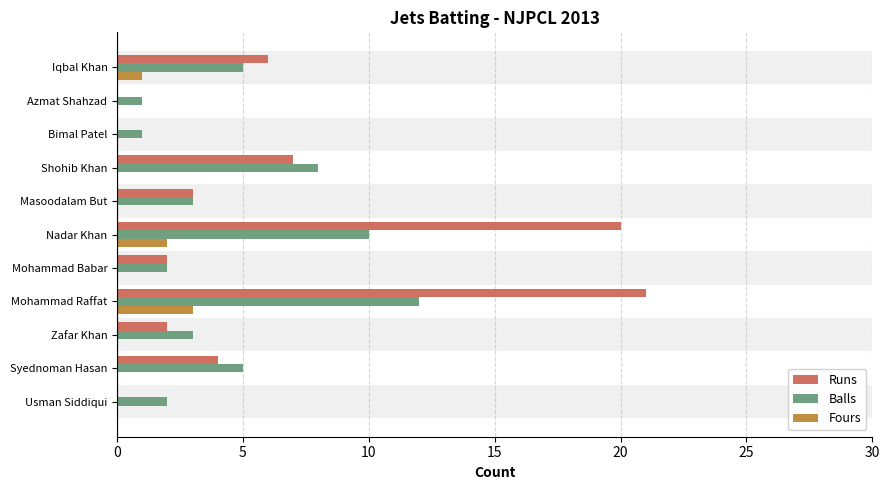

What are all the series names shown in the legend?

Runs, Balls, Fours